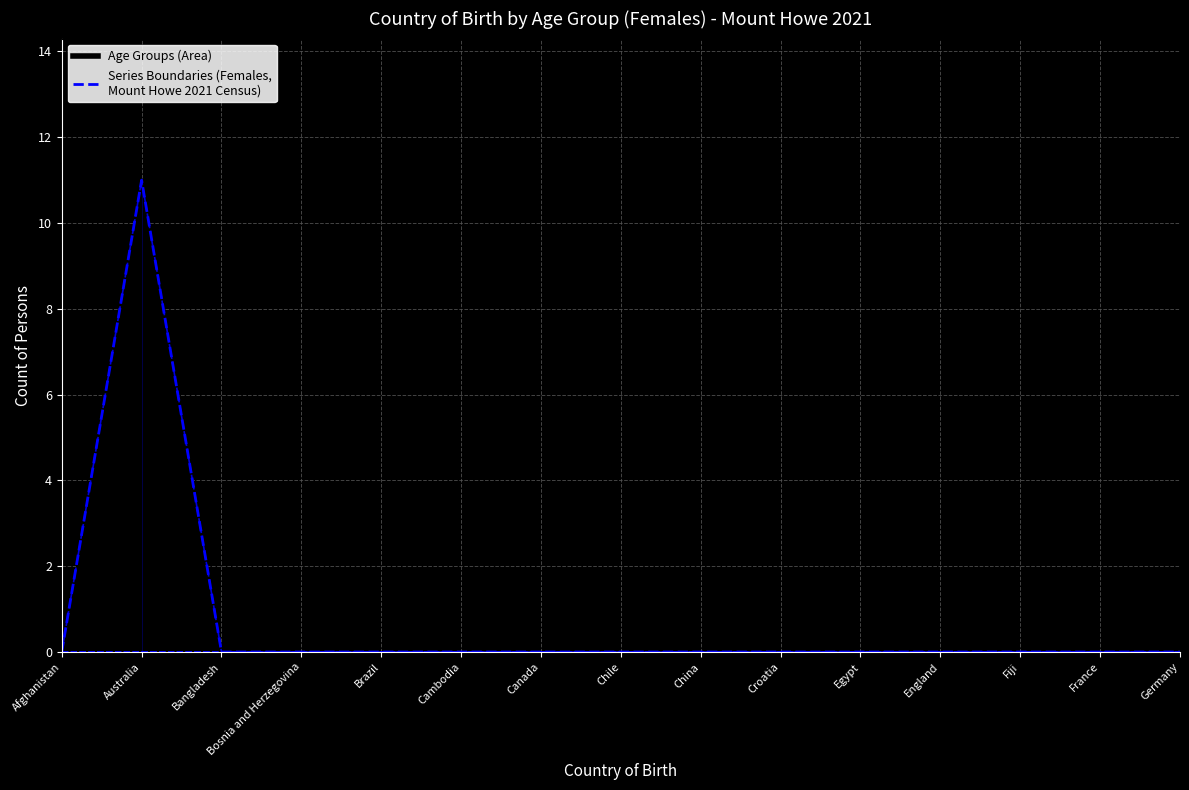

Count the number of categories in the chart.

15